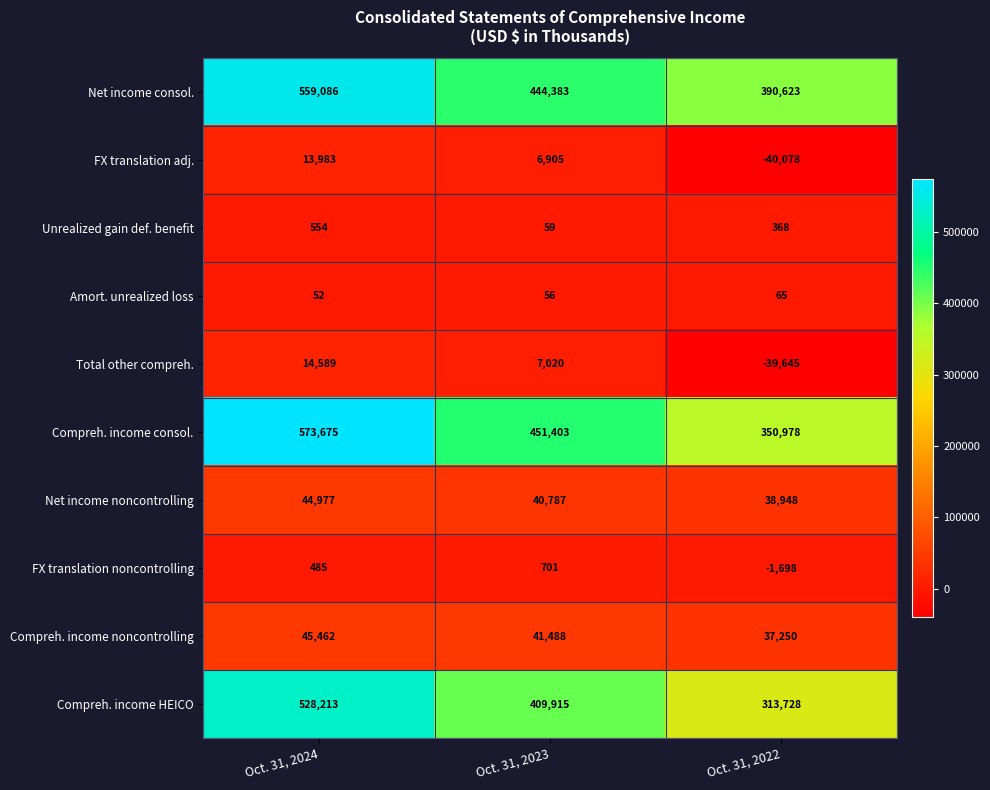

Rank the series by their maximum value, from lowest to highest.

Amort. unrealized loss, Unrealized gain def. benefit, FX translation noncontrolling, FX translation adj., Total other compreh., Net income noncontrolling, Compreh. income noncontrolling, Compreh. income HEICO, Net income consol., Compreh. income consol.